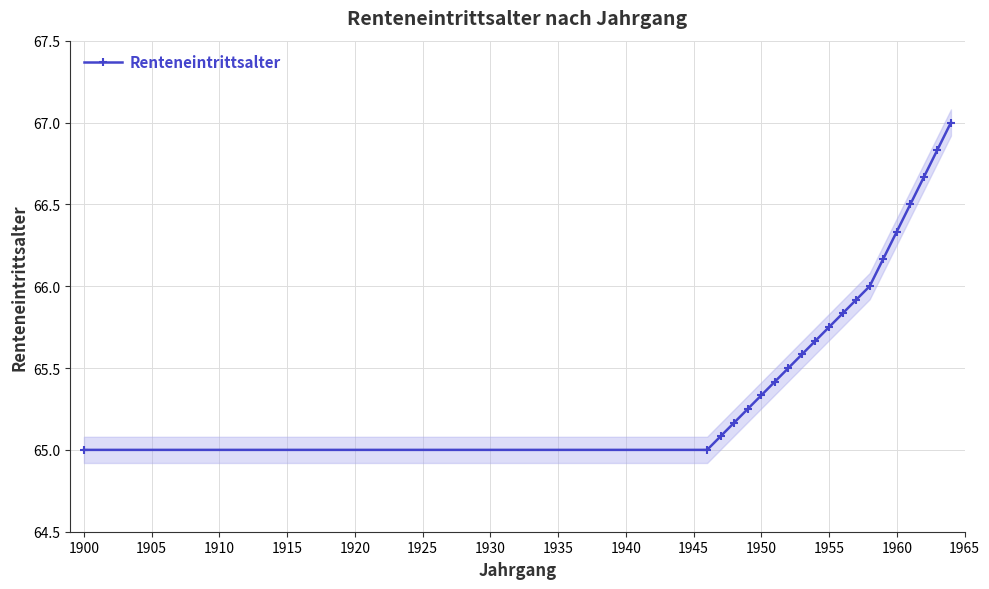

The value of Renteneintrittsalter at 1960 is 44.0. True or false?

False